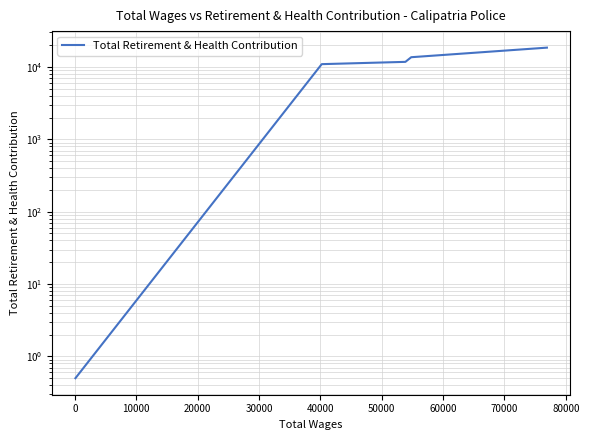

What is the minimum value shown in the chart?

0.5